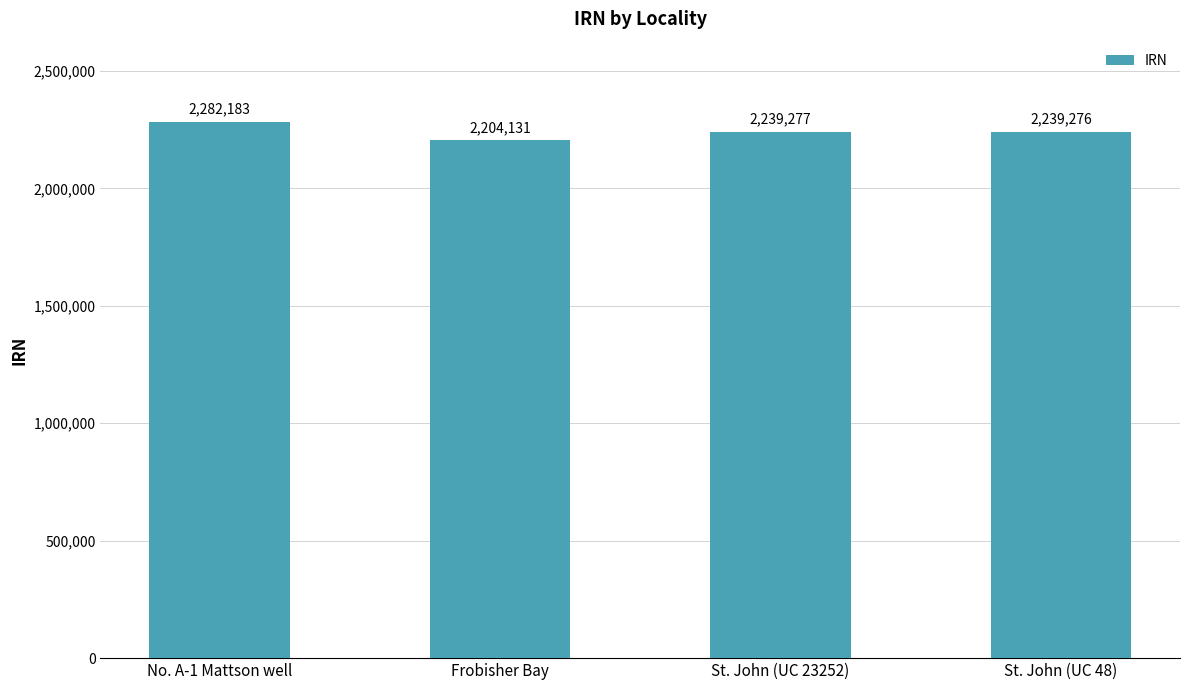

What is the label of the 3rd bar from the left?

St. John (UC 23252)